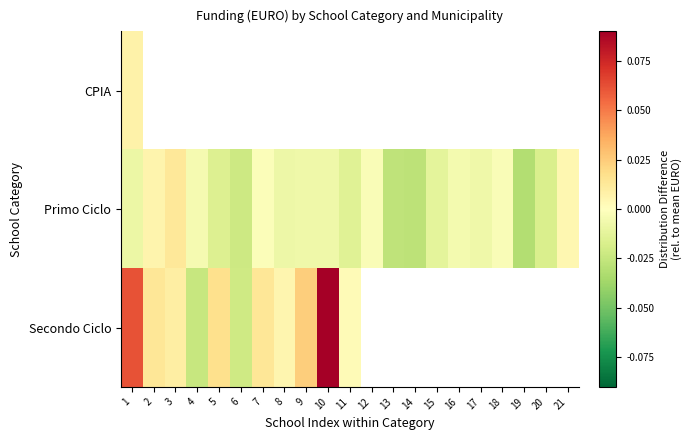

How many values in Primo Ciclo are above zero?

3